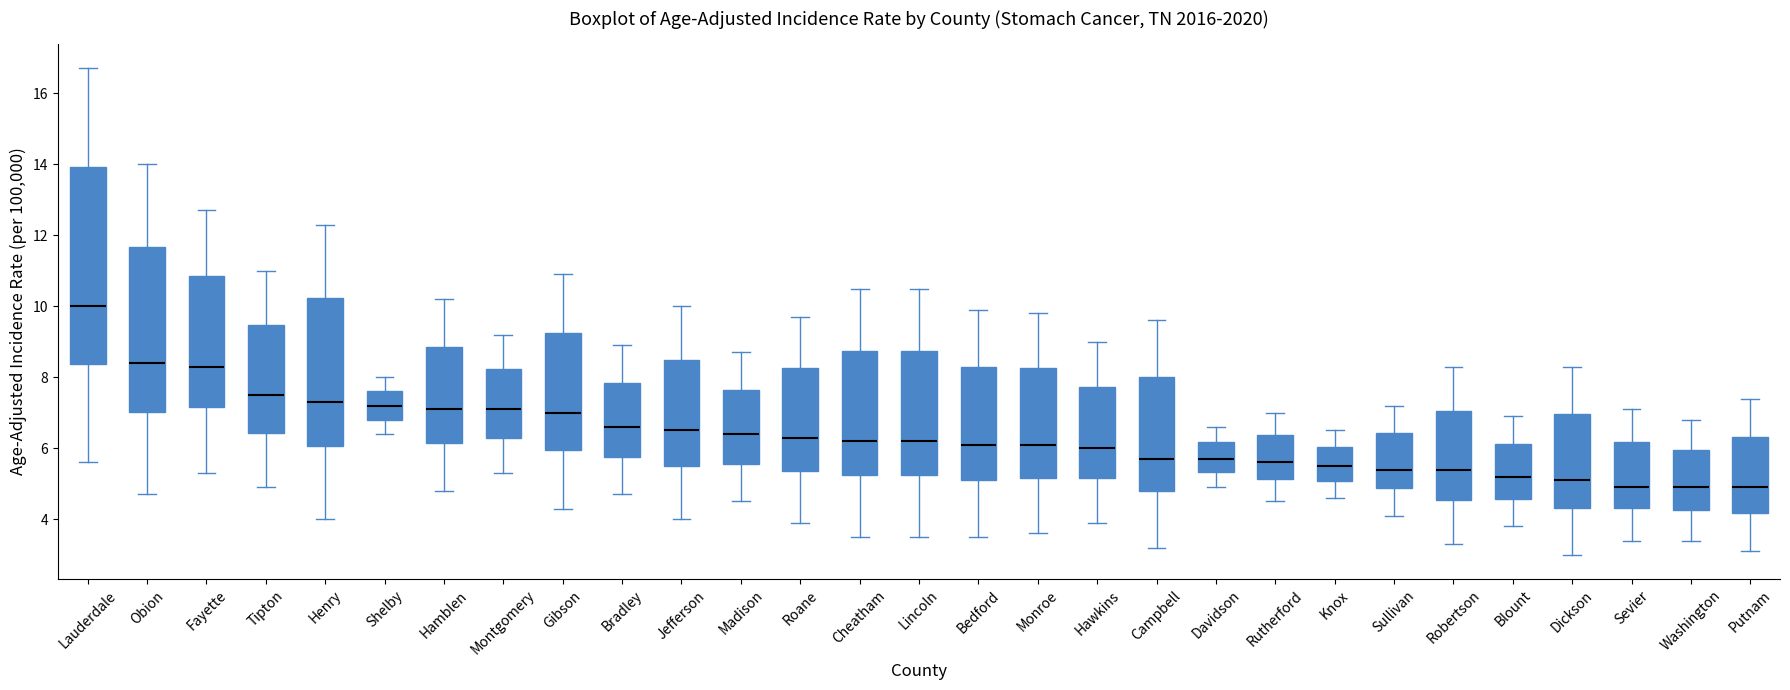

Which box is the tallest, from its lower edge to its upper edge?

Lauderdale